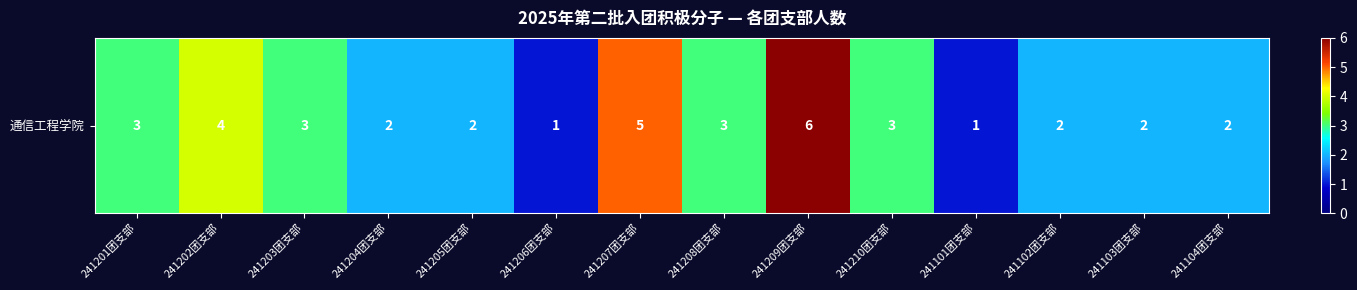

Reading left to right, transcribe all the data shown in this chart.

3	4	3	2	2	1	5	3	6	3	1	2	2	2